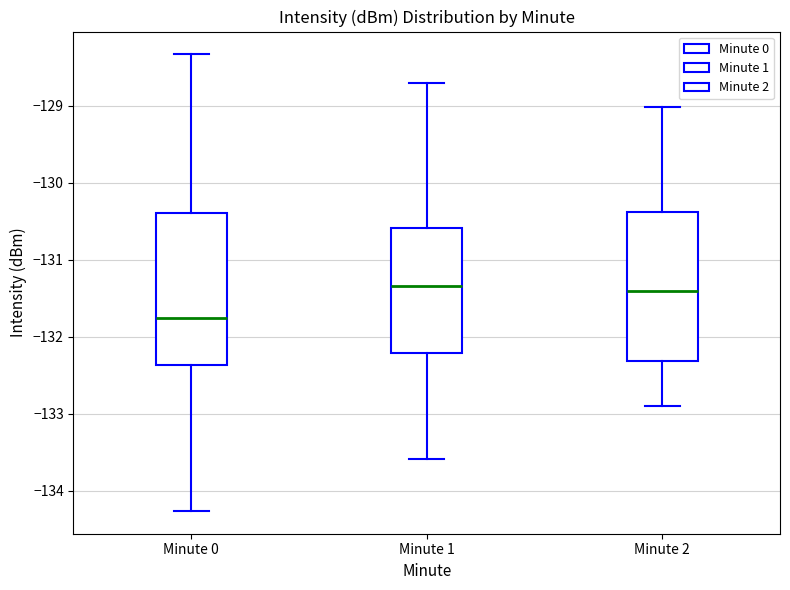

Reading left to right, read every box against the y-axis: the position of its median line, the range the box covers, and the ends of its whiskers. The values are not printed on the chart, so give them approximately, as read against the axis.

Minute 0: median -131.8, box -132.4 to -130.4, whiskers -134.3 to -128.3
Minute 1: median -131.3, box -132.2 to -130.6, whiskers -133.6 to -128.7
Minute 2: median -131.4, box -132.3 to -130.4, whiskers -132.9 to -129.0